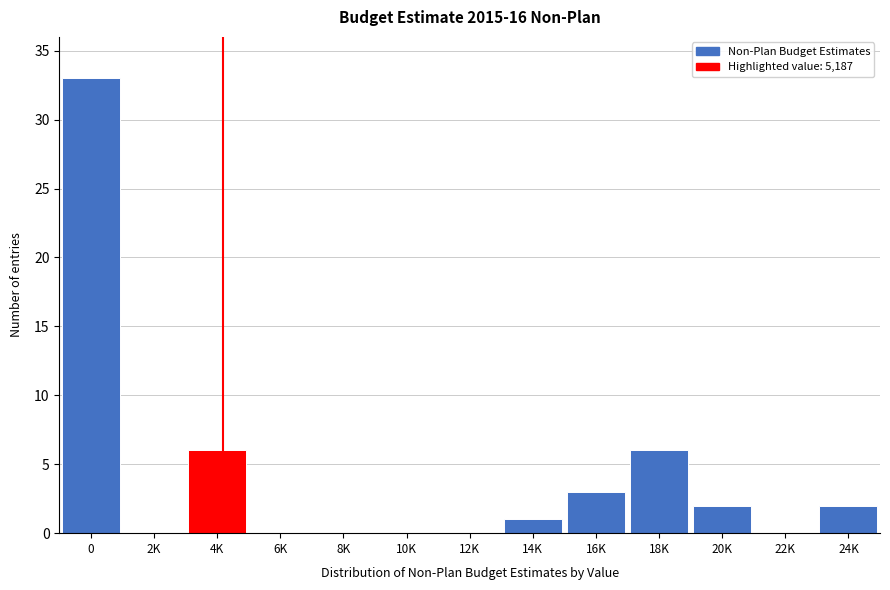

Reading right to left, list all the values displayed in this chart.

24K=2	22K=0	20K=2	18K=6	16K=3	14K=1	12K=0	10K=0	8K=0	6K=0	4K=6	2K=0	0=33